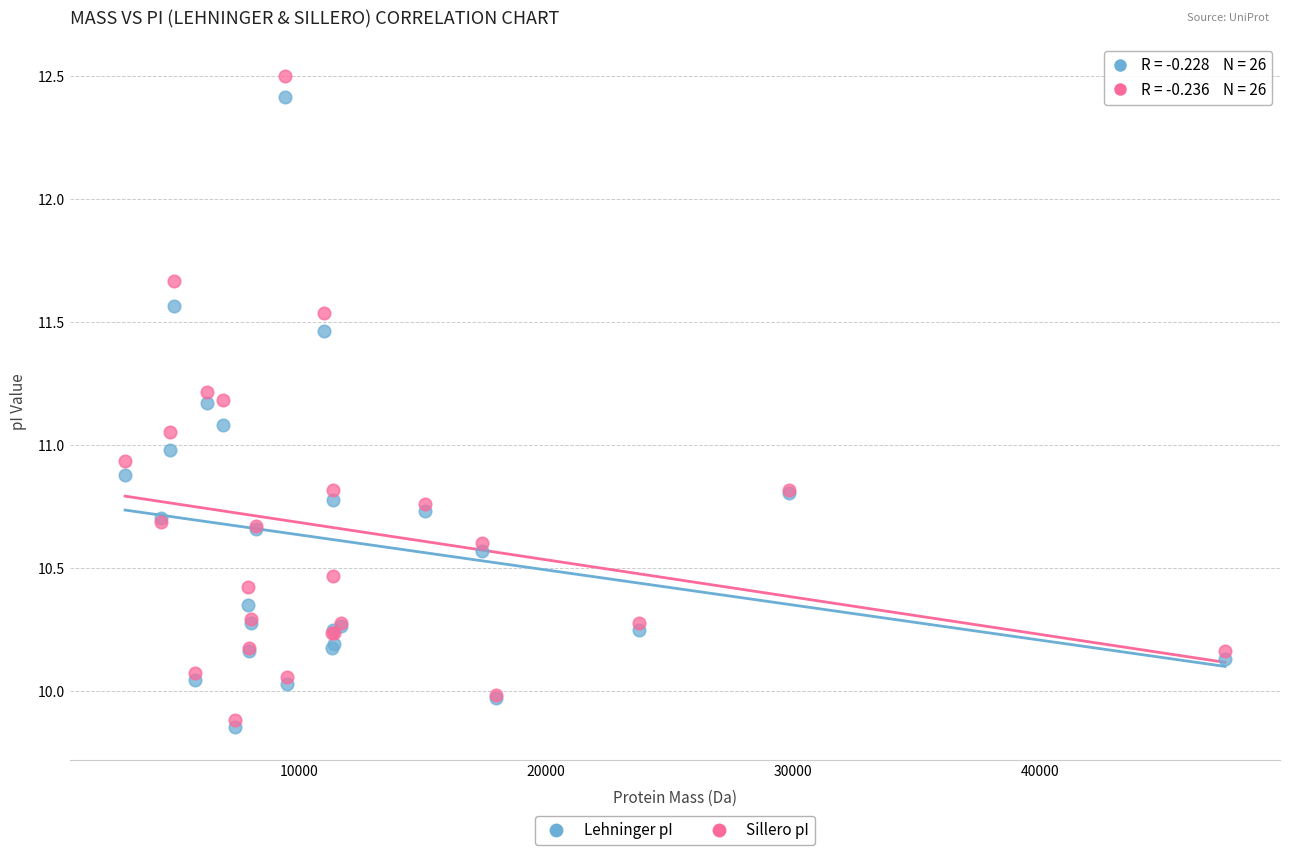

Which series contains the lowest Y value?

Lehninger pI